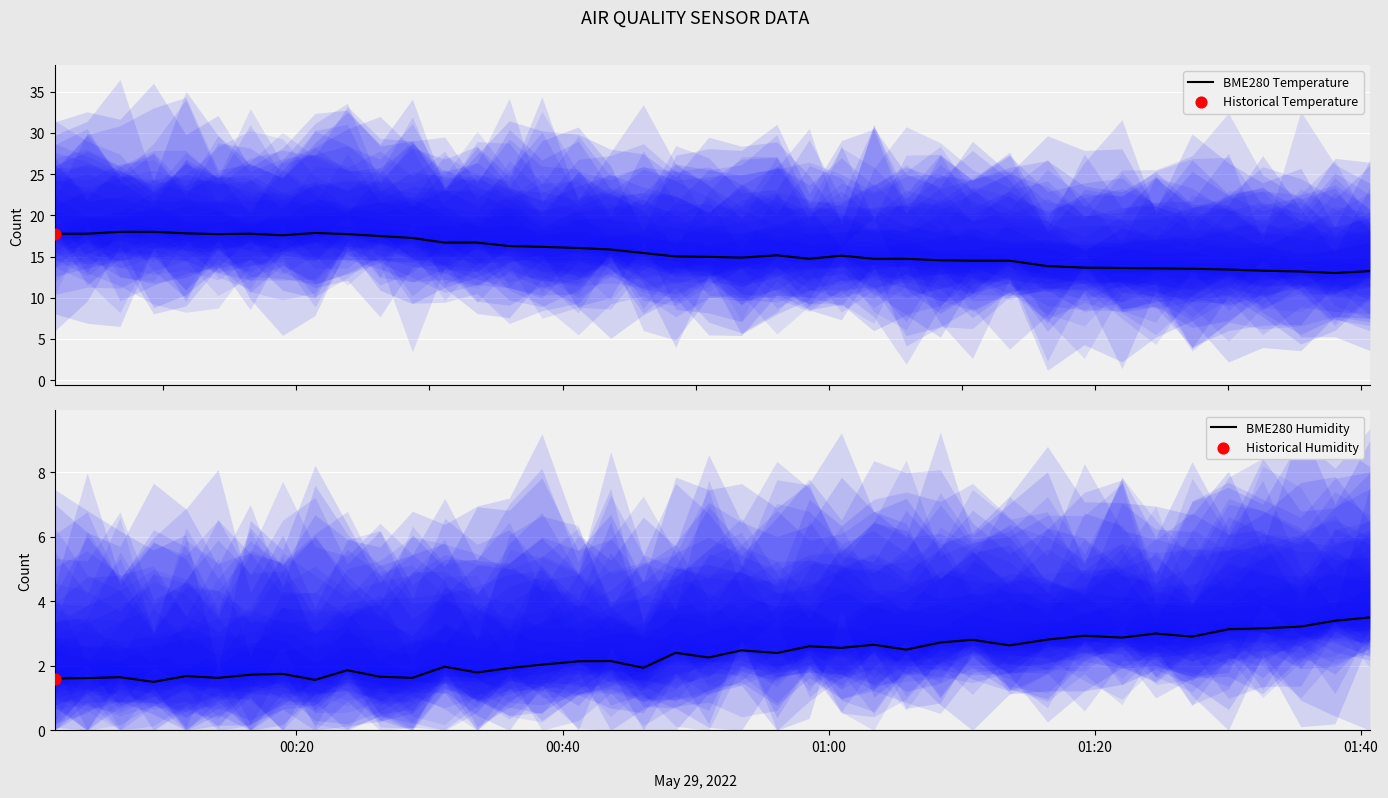

What is the lowest value of the BME280 Temperature series?

13.0